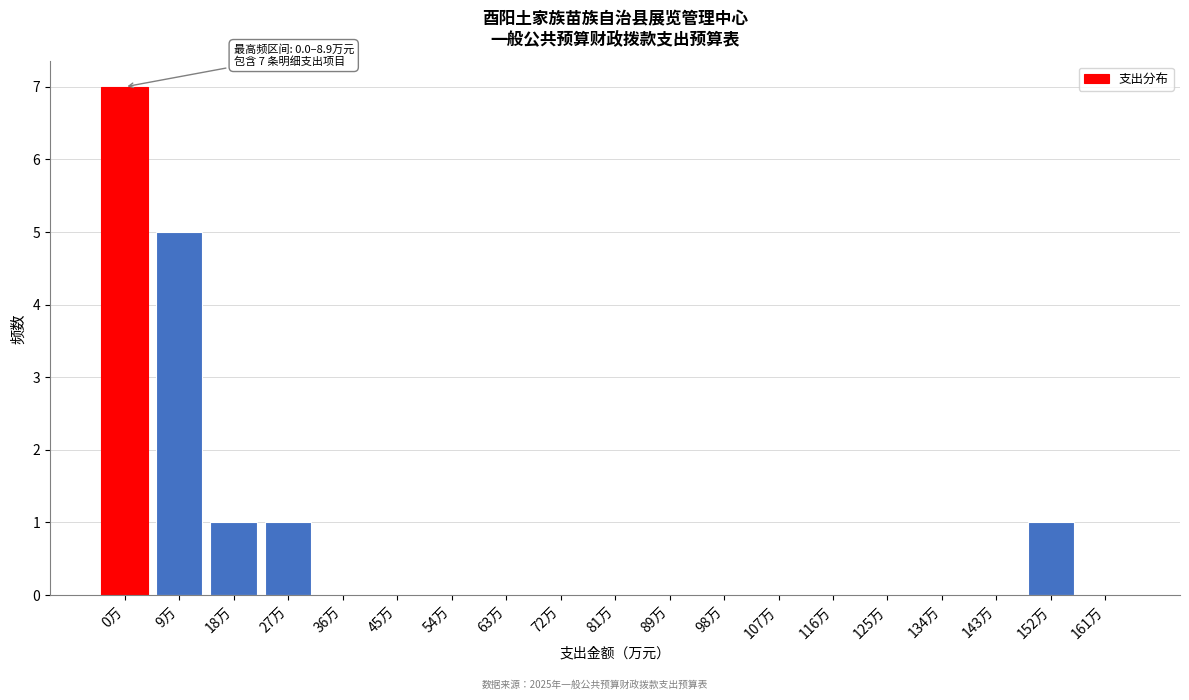

Reading left to right, transcribe all the data shown in this chart.

0万=7	9万=5	18万=1	27万=1	36万=0	45万=0	54万=0	63万=0	72万=0	81万=0	89万=0	98万=0	107万=0	116万=0	125万=0	134万=0	143万=0	152万=1	161万=0